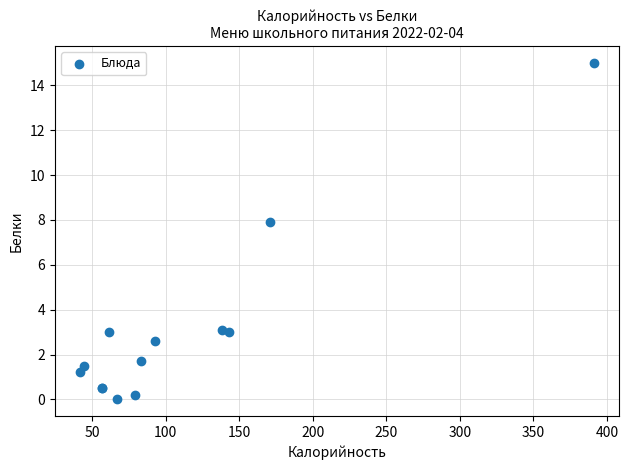

What Y value in the scatter plot is closest to 7?

7.9